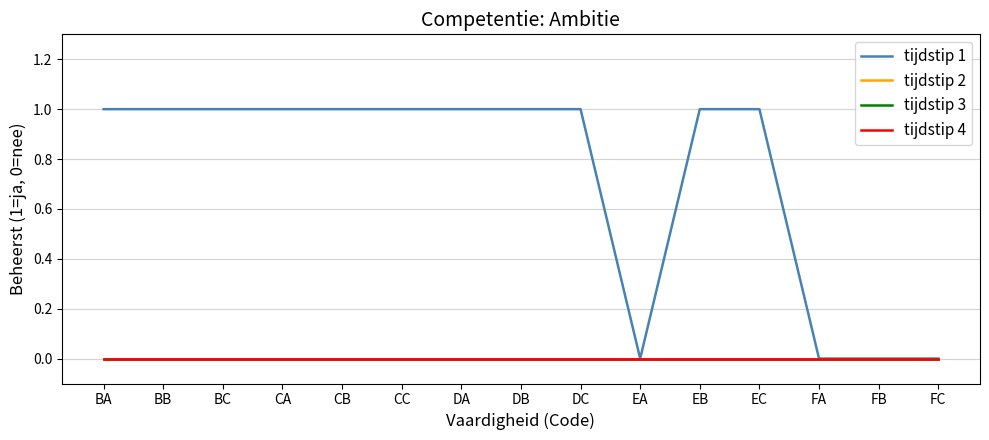

Reading right to left, transcribe all the data shown in this chart.

tijdstip 1: 0	0	0	1	1	0	1	1	1	1	1	1	1	1	1
tijdstip 2: 0	0	0	0	0	0	0	0	0	0	0	0	0	0	0
tijdstip 3: 0	0	0	0	0	0	0	0	0	0	0	0	0	0	0
tijdstip 4: 0	0	0	0	0	0	0	0	0	0	0	0	0	0	0